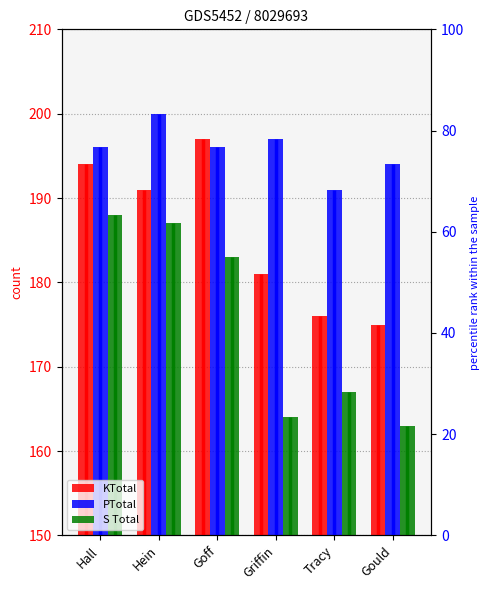

How many bars are there in total?

18